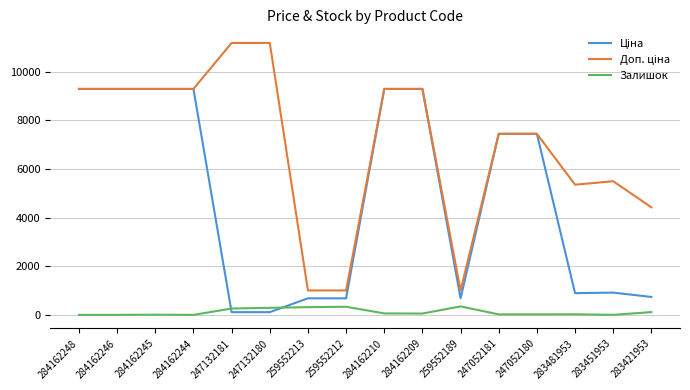

What is the maximum value shown in the chart?

11182.0